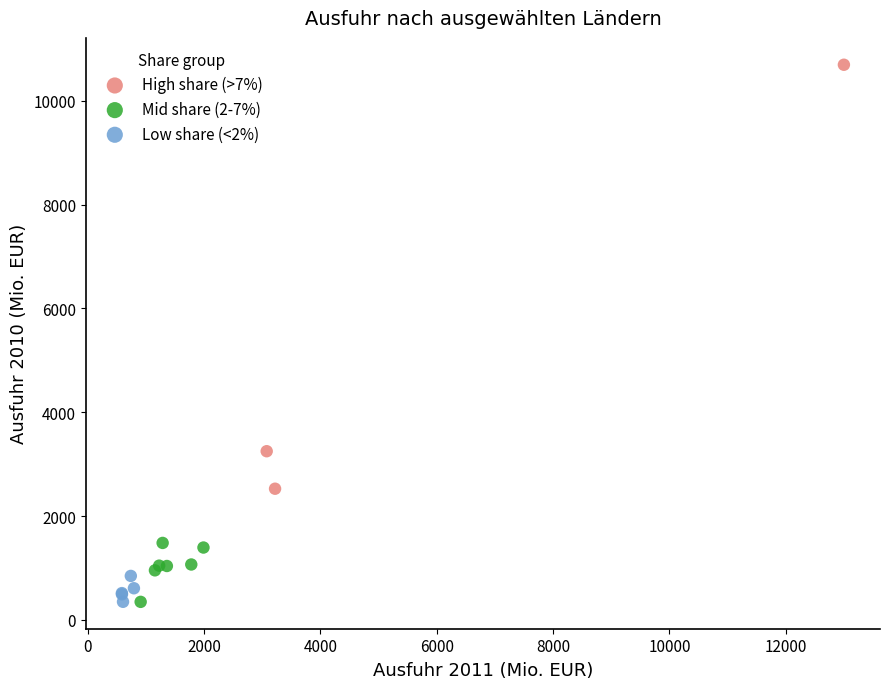

Which series contains the highest Y value?

High share (>7%)